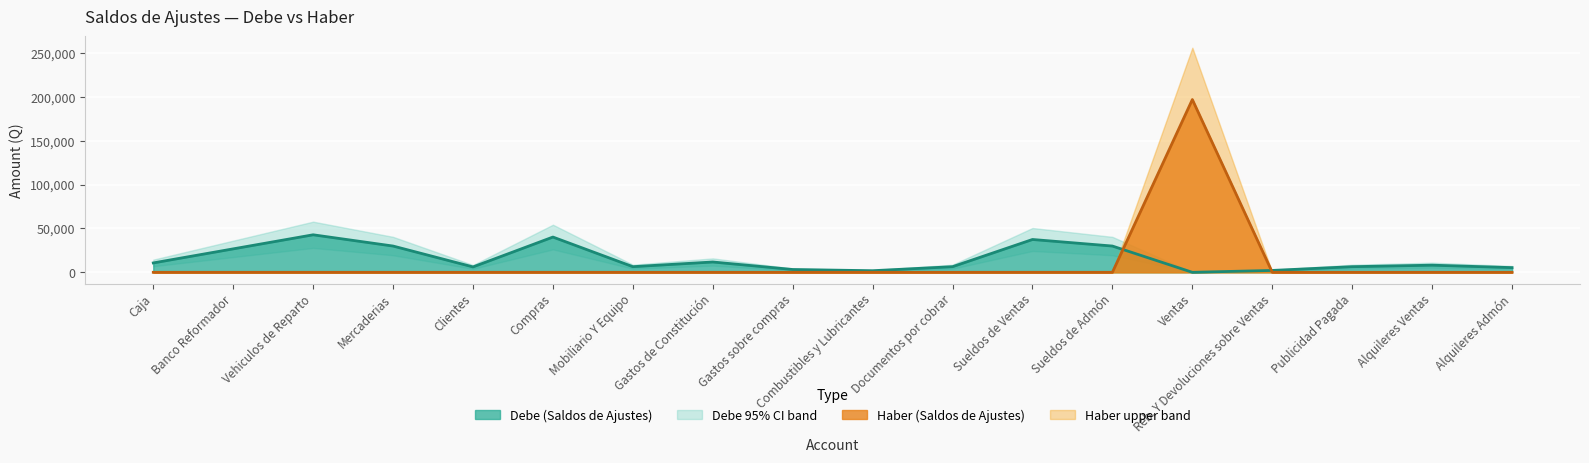

The value of Debe line at Clientes is 1839. True or false?

False